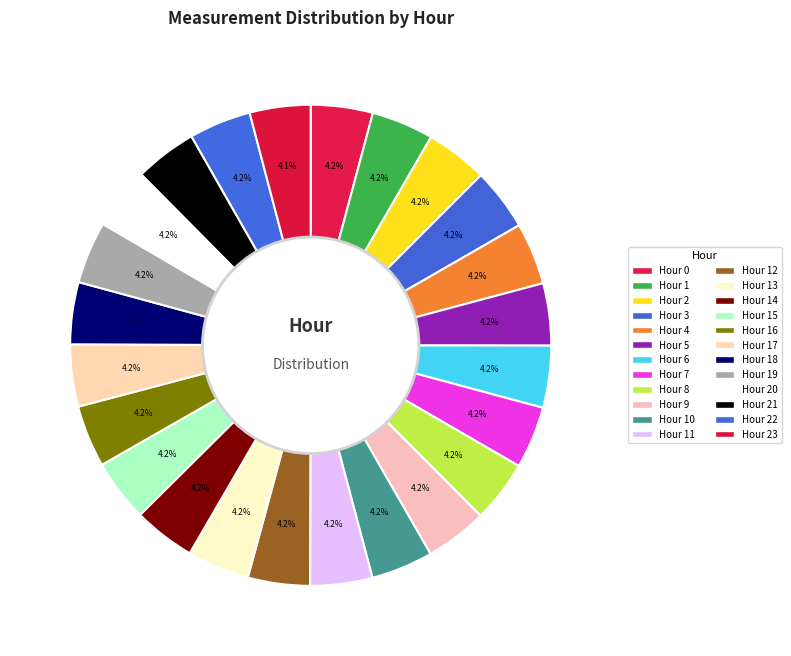

How many segments does this pie chart have?

24